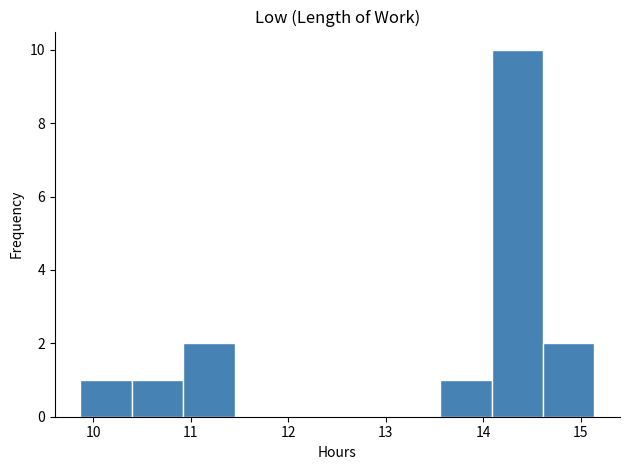

Reading left to right, transcribe this chart: for each bar, give the range it covers on the x-axis and its height. Neither the bar edges nor the heights are printed on the chart, so give them approximately, as read against the axes.

9.9 to 10.4: 1
10.4 to 10.9: 1
10.9 to 11.5: 2
11.5 to 12.0: 0
12.0 to 12.5: 0
12.5 to 13.0: 0
13.0 to 13.6: 0
13.6 to 14.1: 1
14.1 to 14.6: 10
14.6 to 15.1: 2